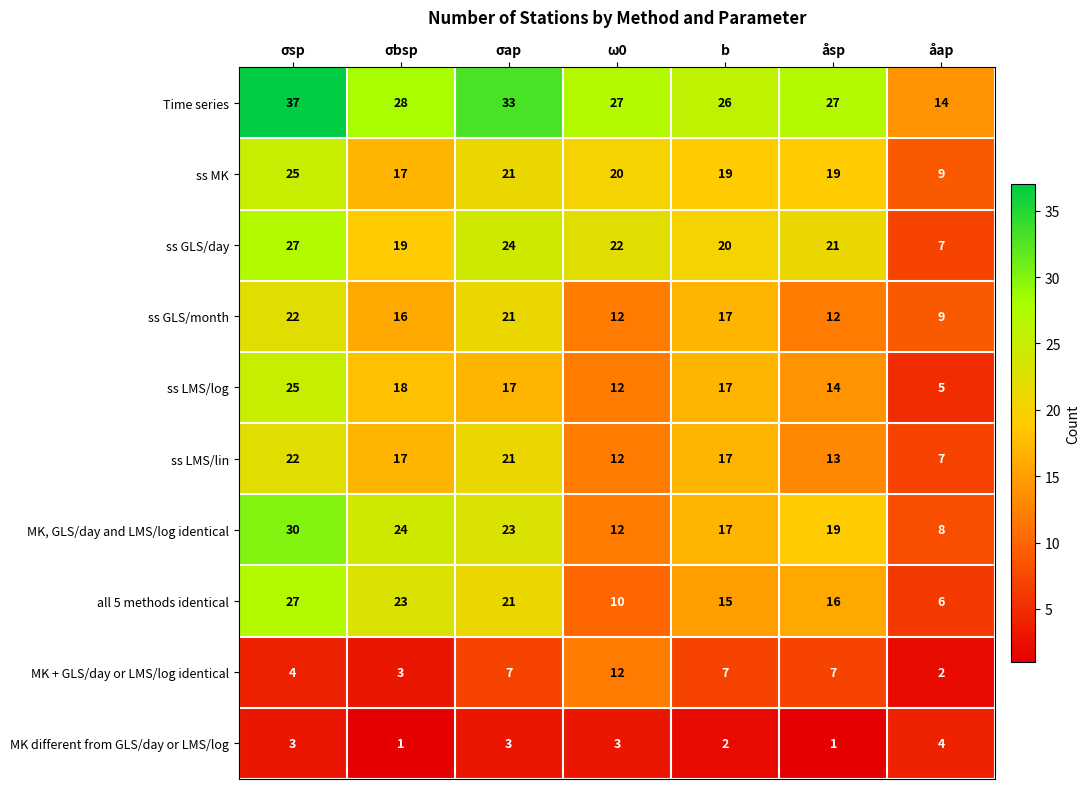

True or false: ss GLS/day has a value of 9 at σap.

False